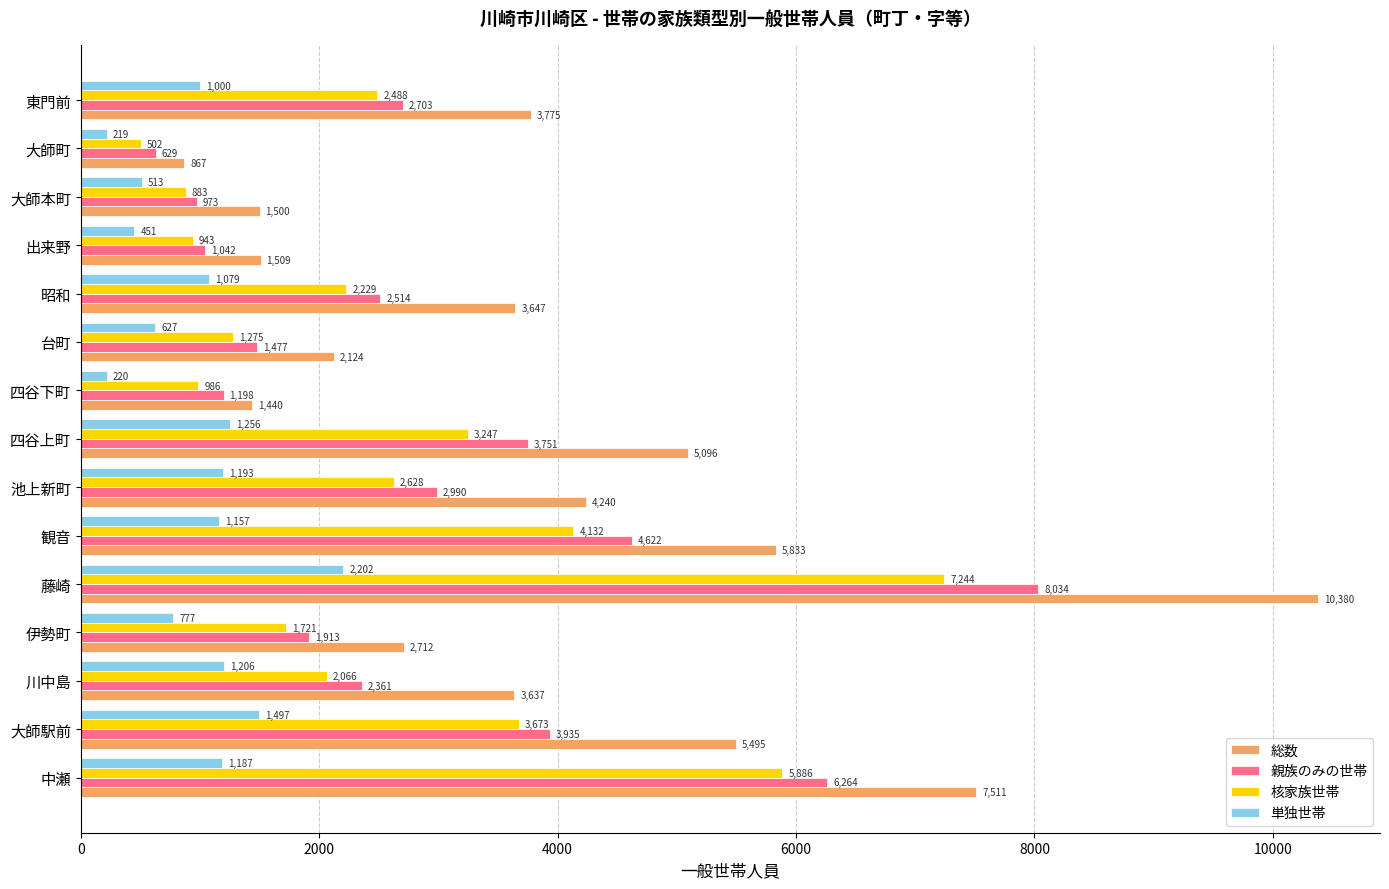

At which category is the sum across all series the highest?

藤崎